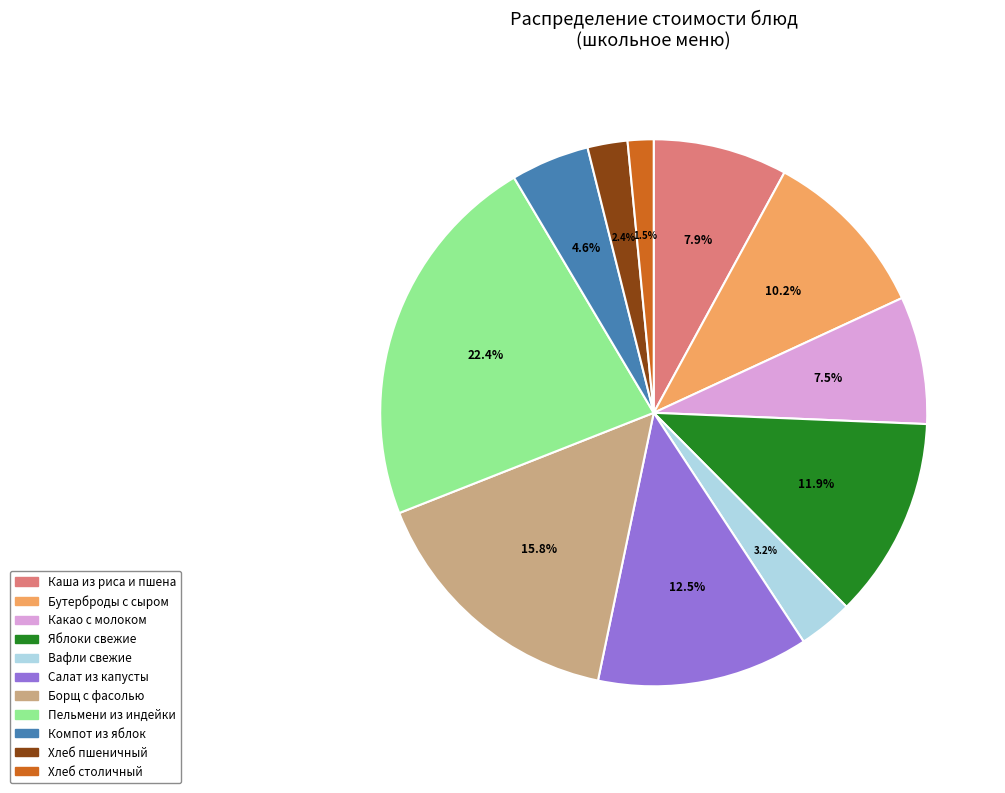

What portion of the pie excludes Хлеб пшеничный?

97.6%